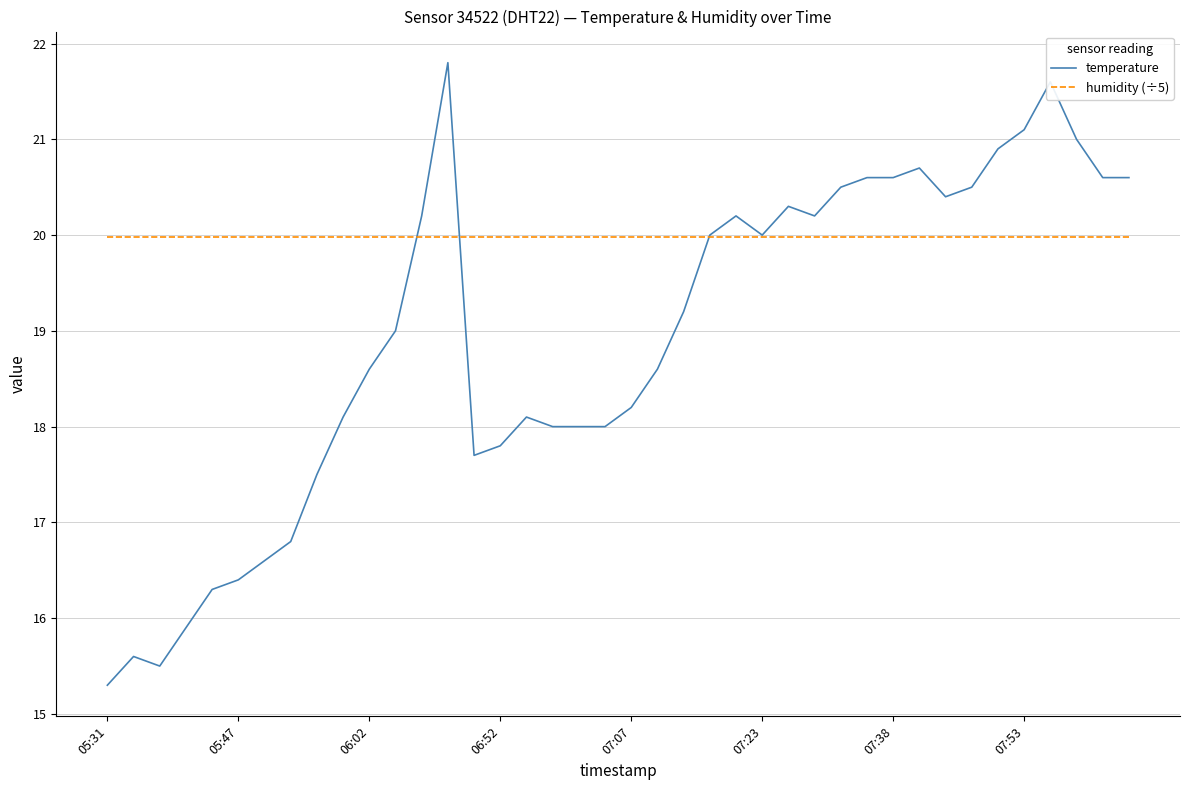

Which series has the largest total across all categories?

humidity (÷5)